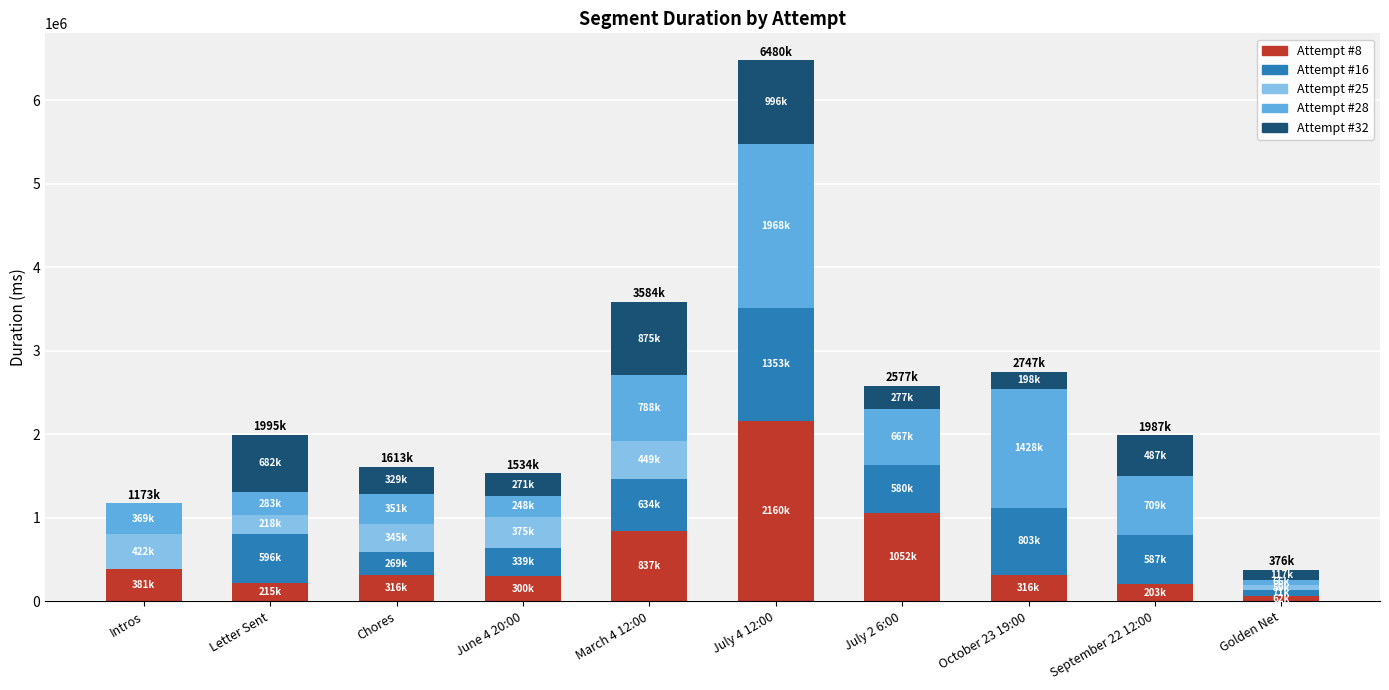

At which label does Attempt #8 reach its peak?

July 4 12:00